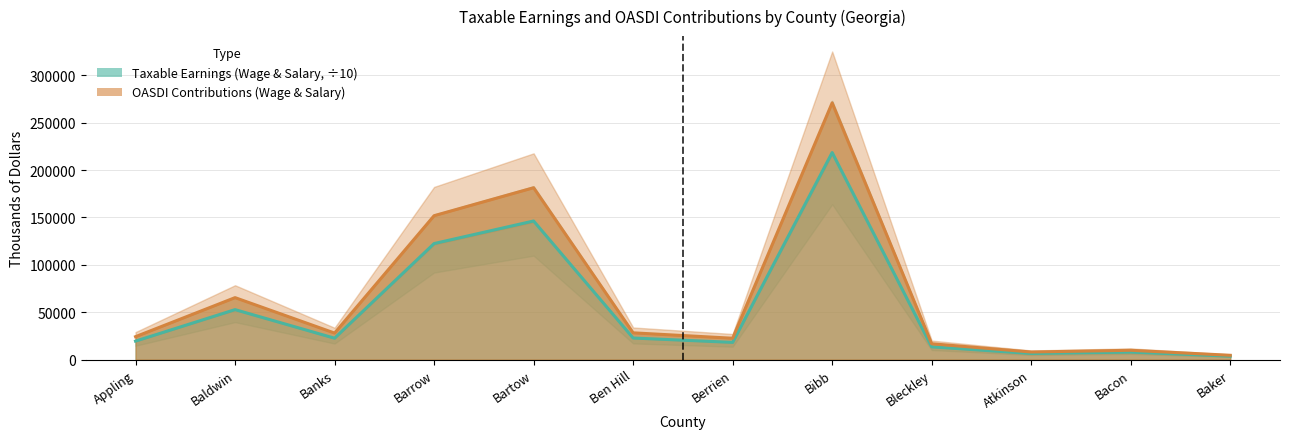

What is the difference between the OASDI Contributions (Wage & Salary) values at Banks and Barrow?

123844.0